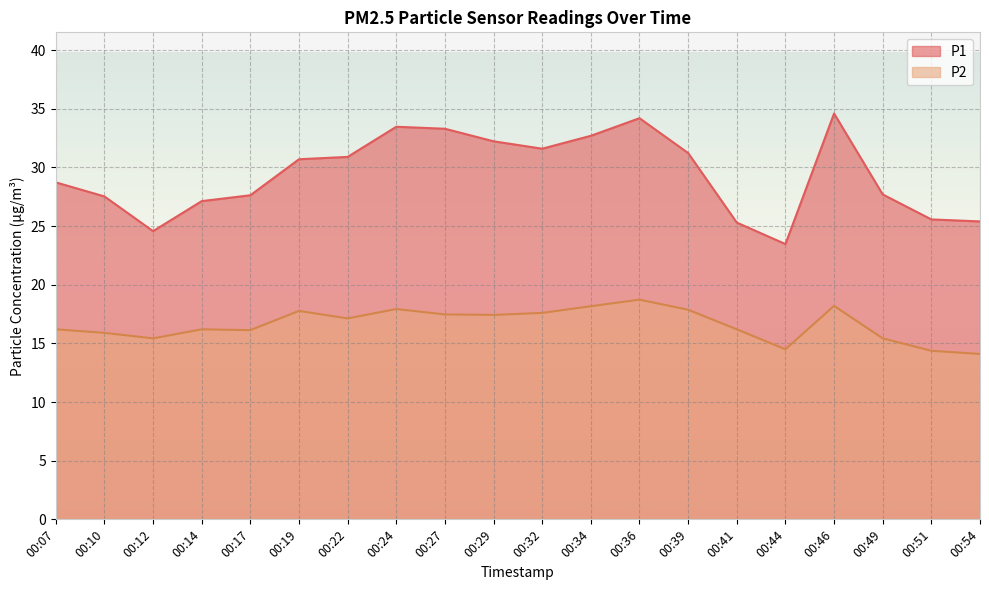

What is the value of the P1 point at the 7th from the left?

30.9